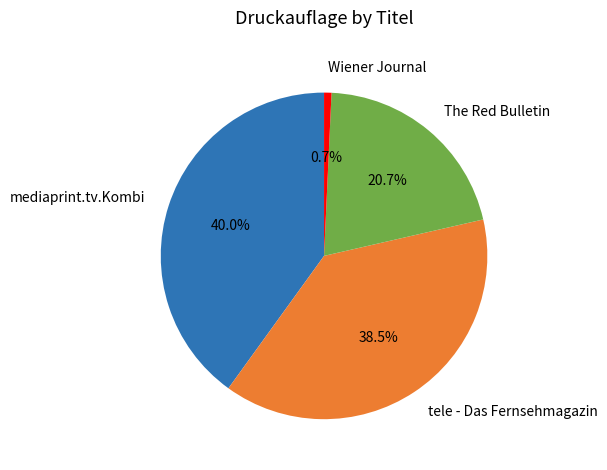

Does tele - Das Fernsehmagazin account for over 50% of the chart?

No